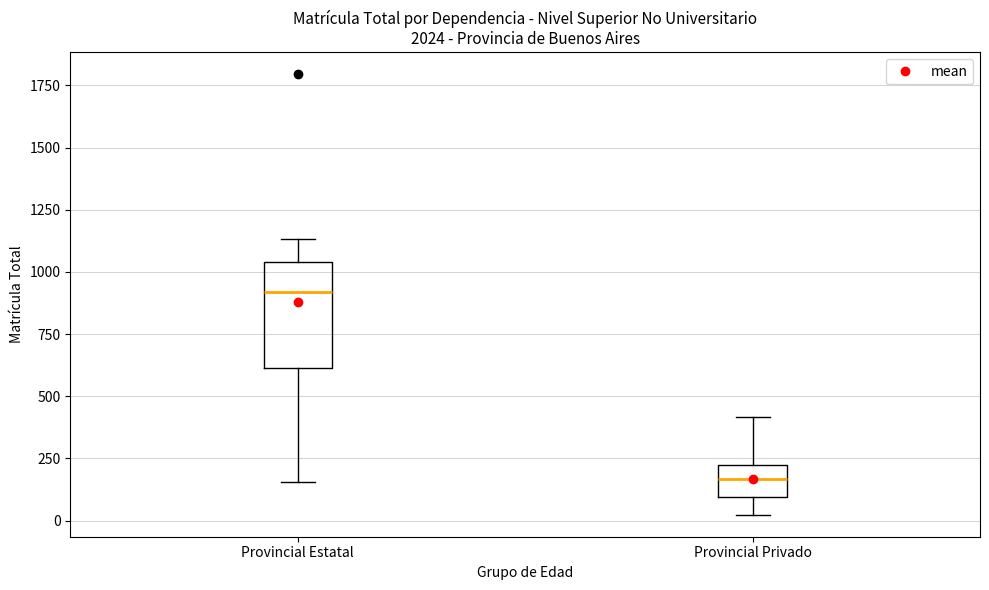

Reading left to right, transcribe this box plot: for each box, give where its median line is, the range the box spans, and where its two whiskers end, as read against the y-axis. The values are not printed on the chart, so give them approximately, as read against the axis.

Provincial Estatal: median 900, box 600 to 1050, whiskers 150 to 1150
Provincial Privado: median 150, box 100 to 200, whiskers 0 to 400